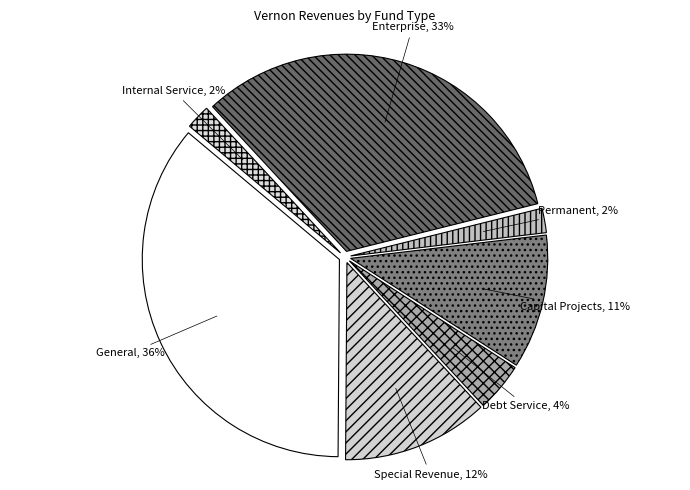

Do Debt Service and Permanent together represent more than half of the pie?

No